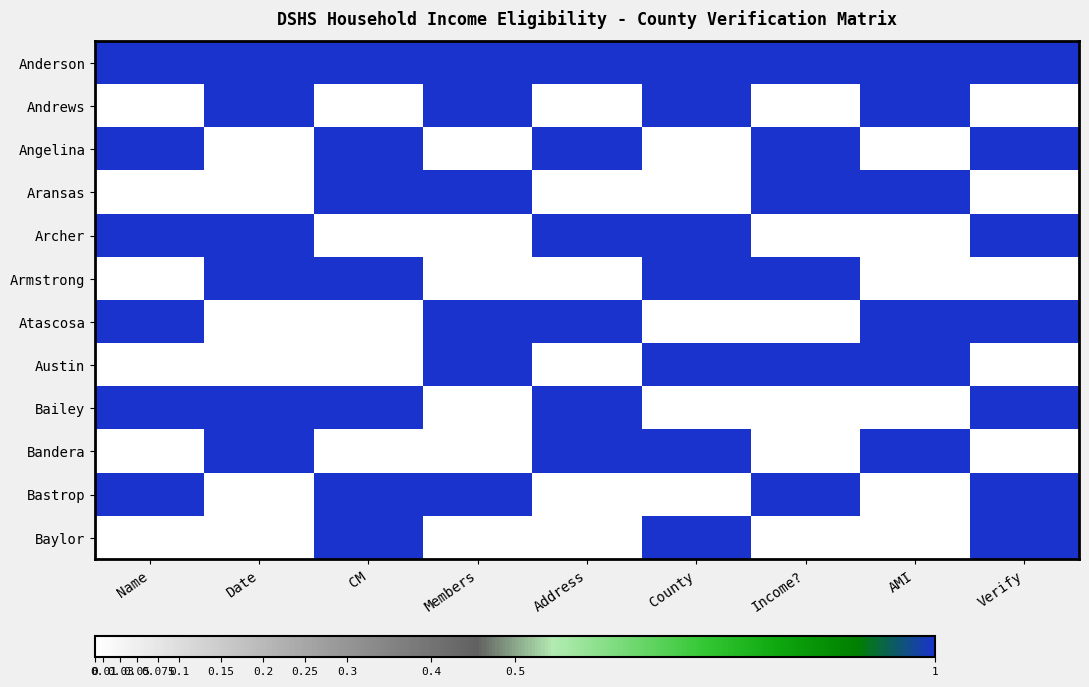

What is the spread (max minus min) of values at Address?

1